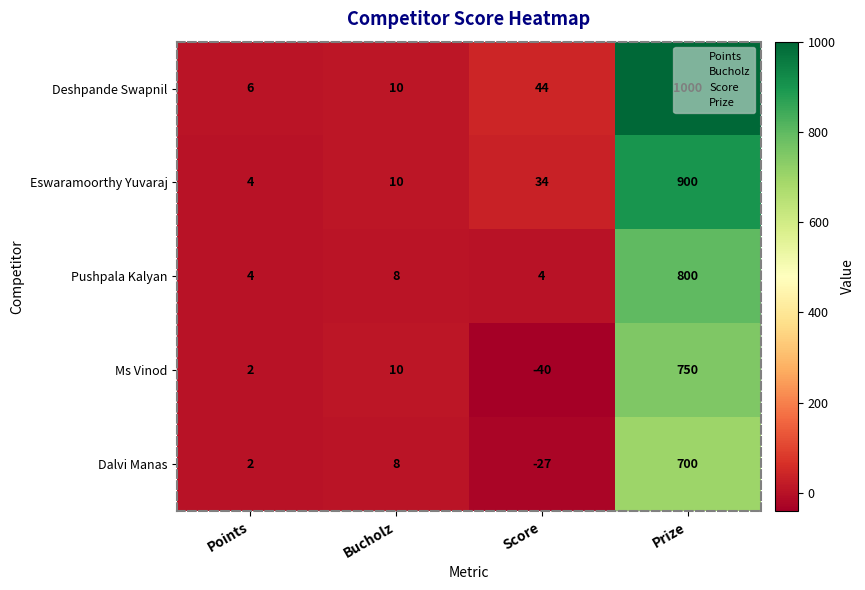

How many categories are shown in the chart?

4